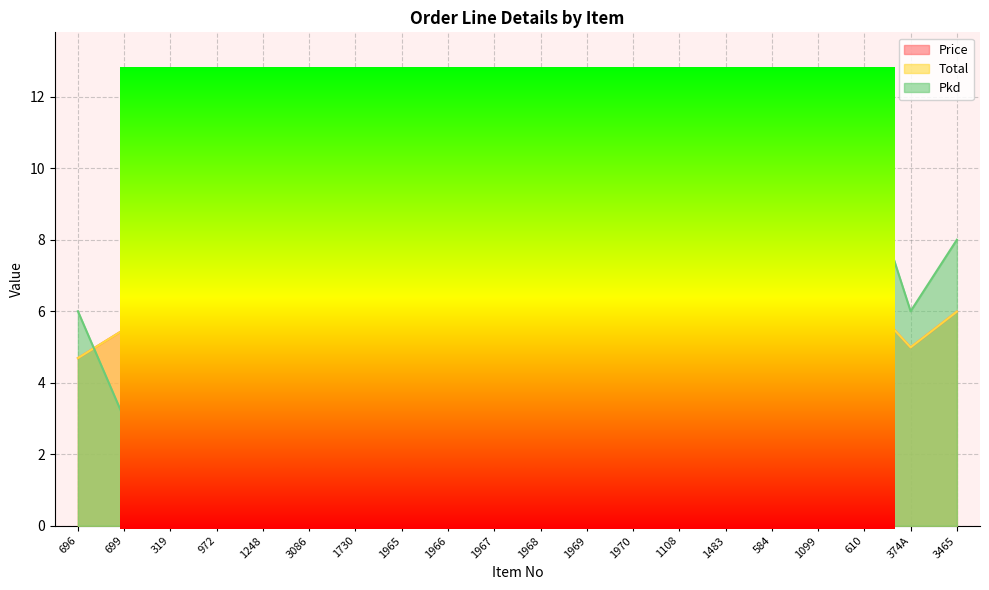

Does the chart display data point markers on the line(s)?

No